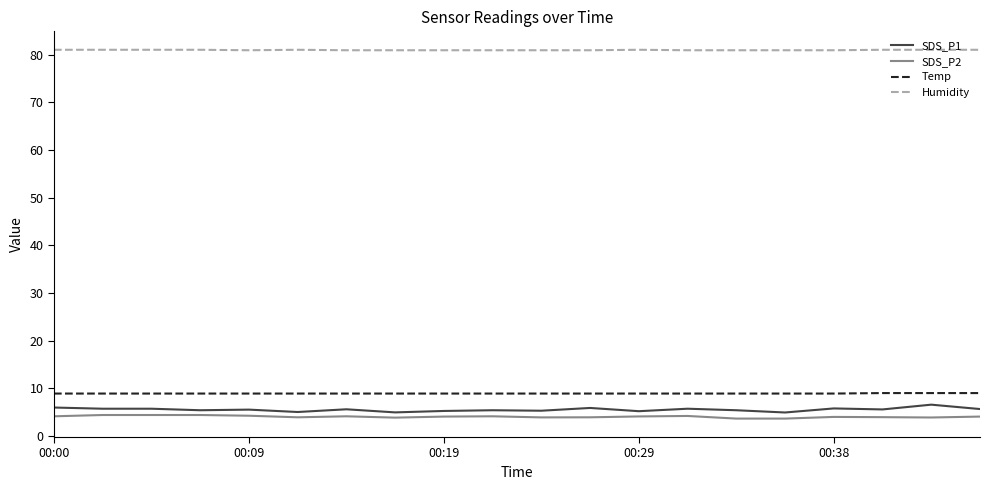

Which series has the largest total across all categories?

Humidity